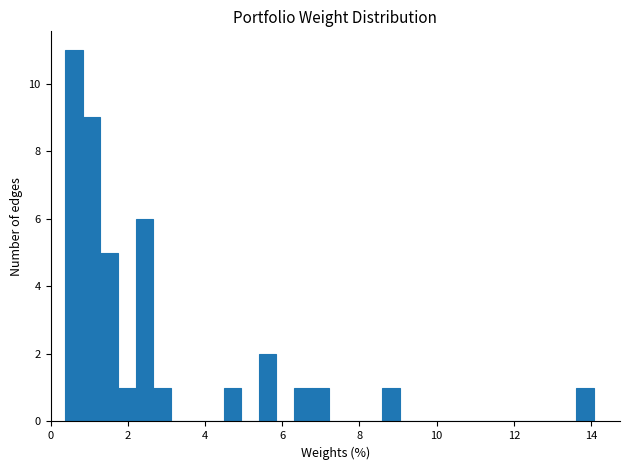

Read against the x-axis, roughly where is the centre of the tallest bar?

0.6